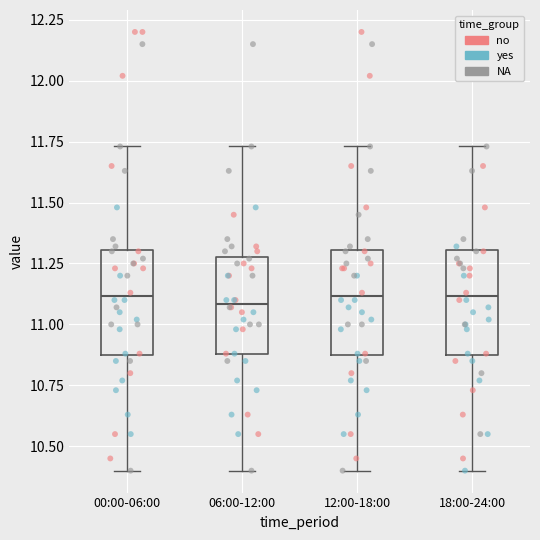

Reading left to right, transcribe this box plot: for each box, give where its median line is, the range the box spans, and where its two whiskers end, as read against the y-axis. The values are not printed on the chart, so give them approximately, as read against the axis.

00:00-06:00: median 11.10, box 10.85 to 11.30, whiskers 10.40 to 11.75
06:00-12:00: median 11.10, box 10.90 to 11.30, whiskers 10.40 to 11.75
12:00-18:00: median 11.10, box 10.85 to 11.30, whiskers 10.40 to 11.75
18:00-24:00: median 11.10, box 10.85 to 11.30, whiskers 10.40 to 11.75